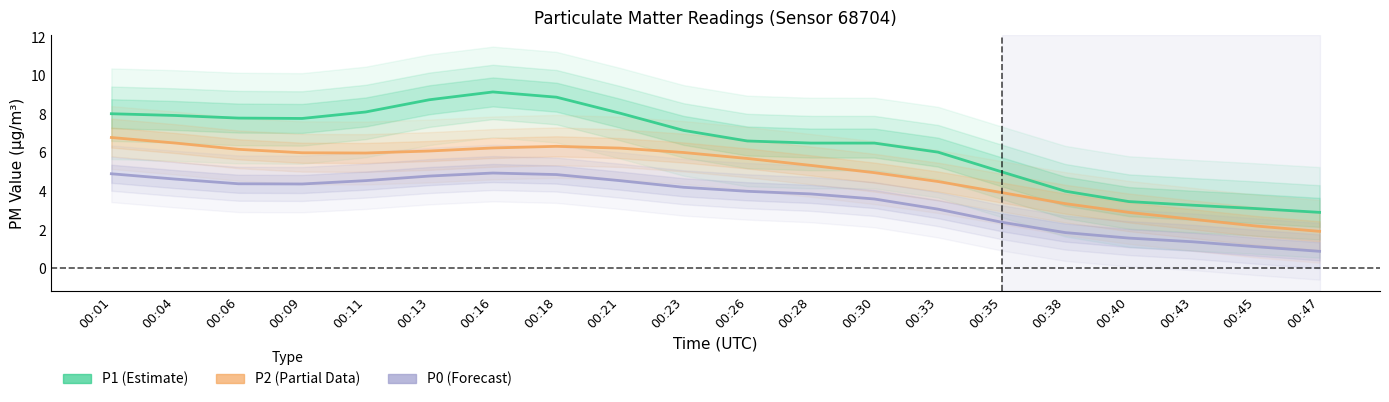

Read the P0 value at 00:11.

4.6